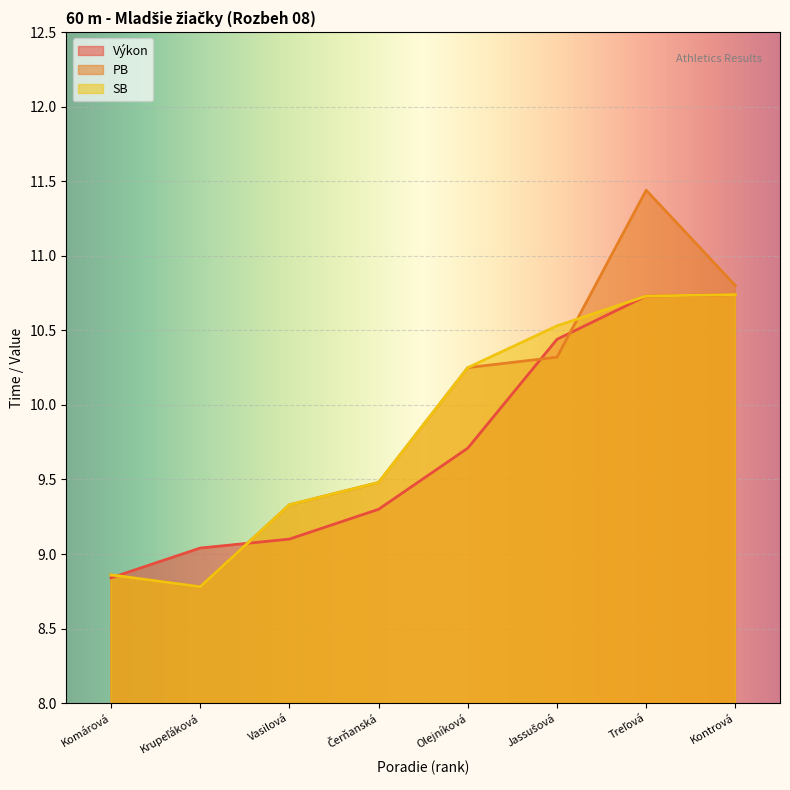

How many interior local peaks does the PB series have?

1